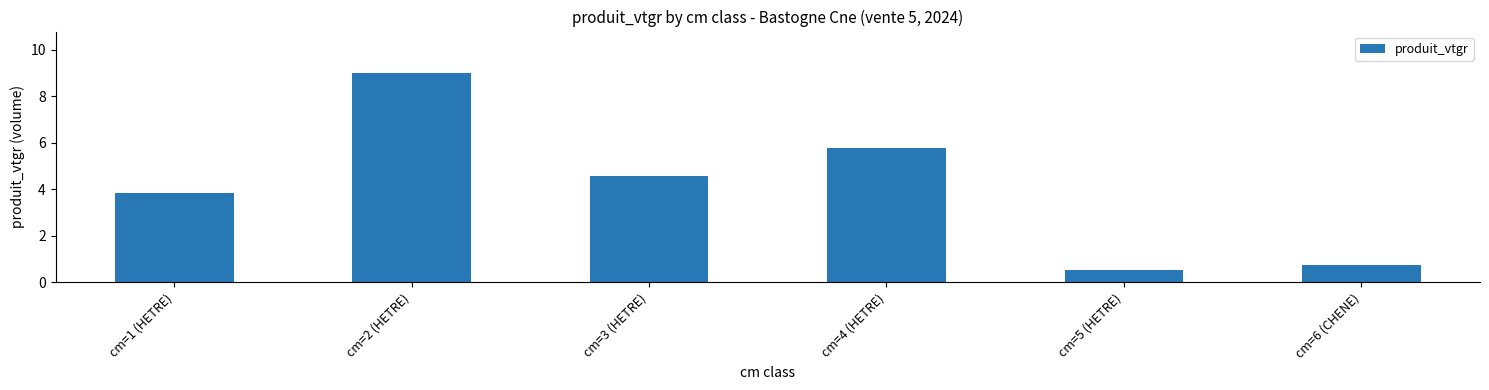

How many categories are shown in the chart?

6